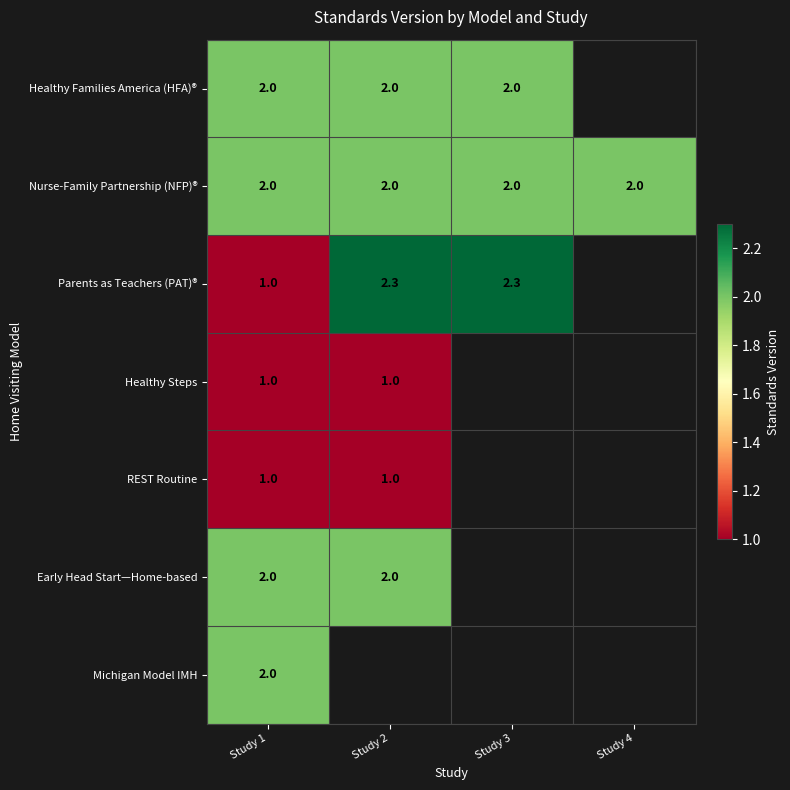

True or false: Healthy Steps has a value of 1.0 at Study 2.

True